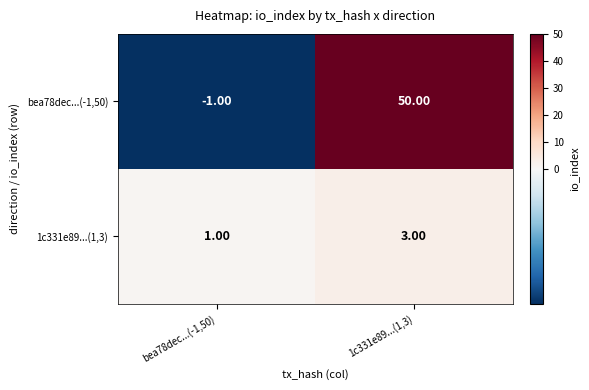

What is the difference between the highest and lowest values at 1c331e89...(1,3)?

47